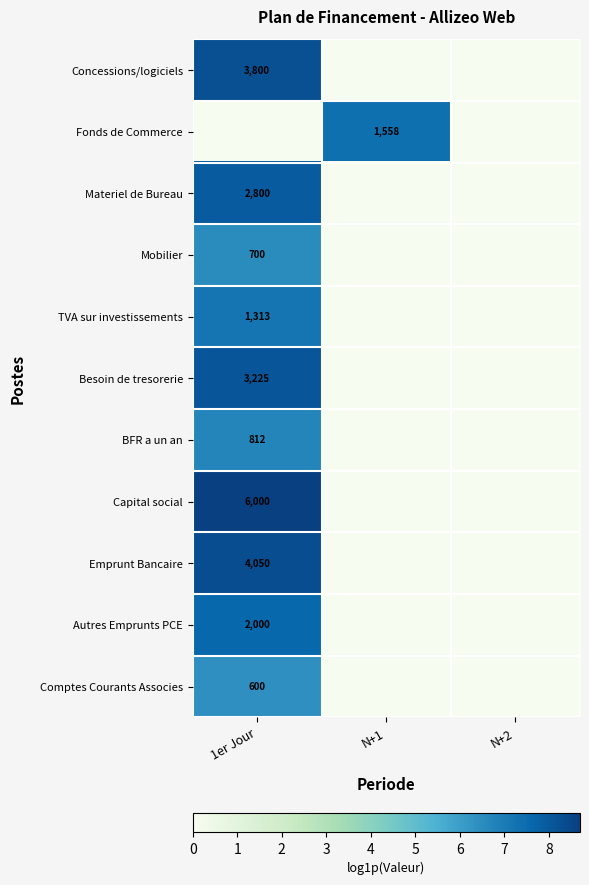

At which category is the sum across all series the highest?

1er Jour